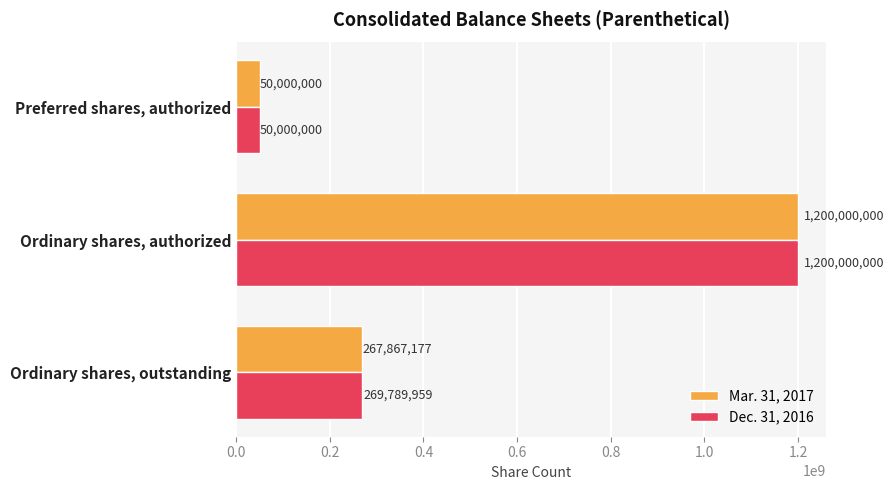

Count the number of data series in this chart.

2